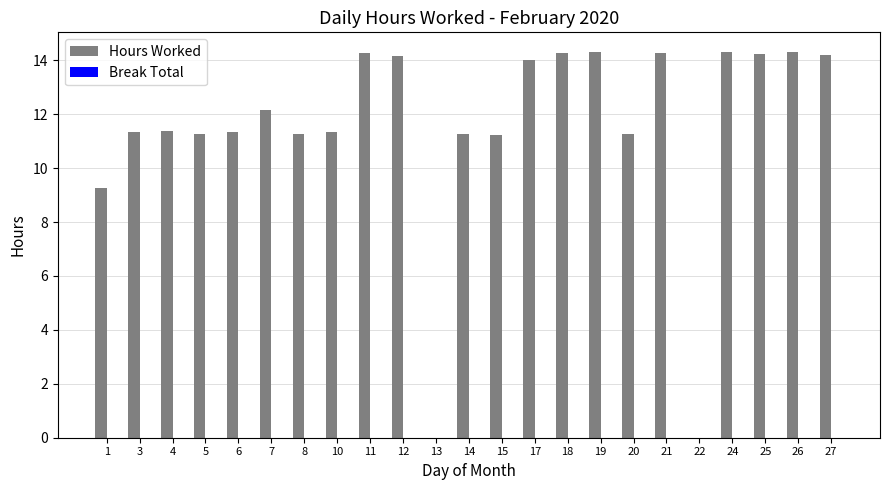

Approximately how many times larger is the value at 12 compared to 10?

1.2